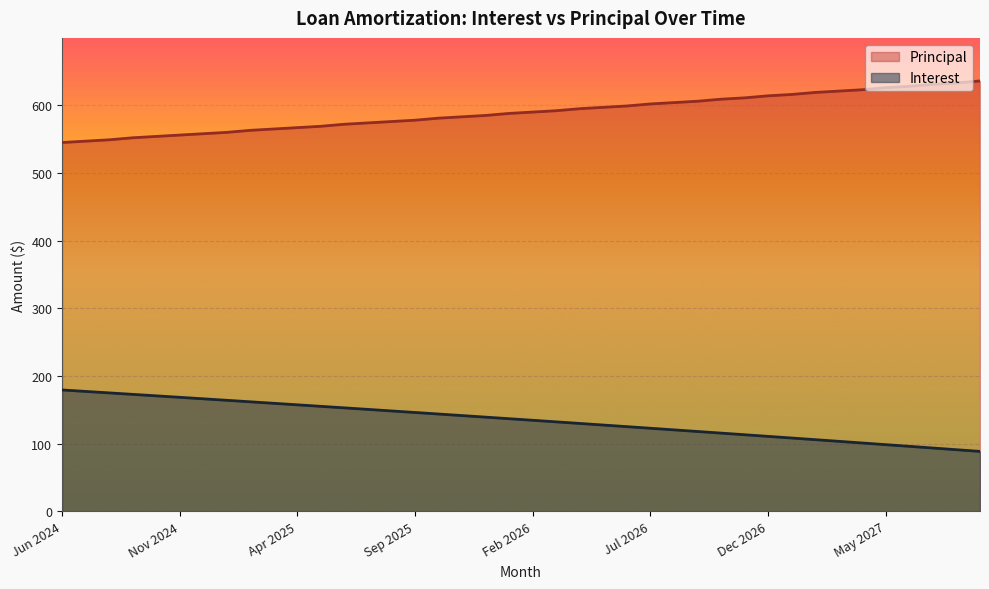

The Principal series shows 281.0 at Mar 2025. True or false?

False